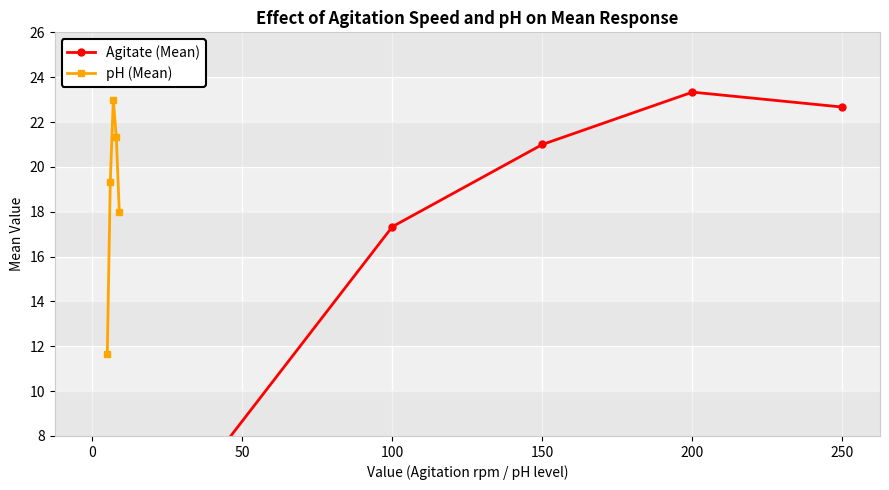

How many distinct data groups are displayed?

2